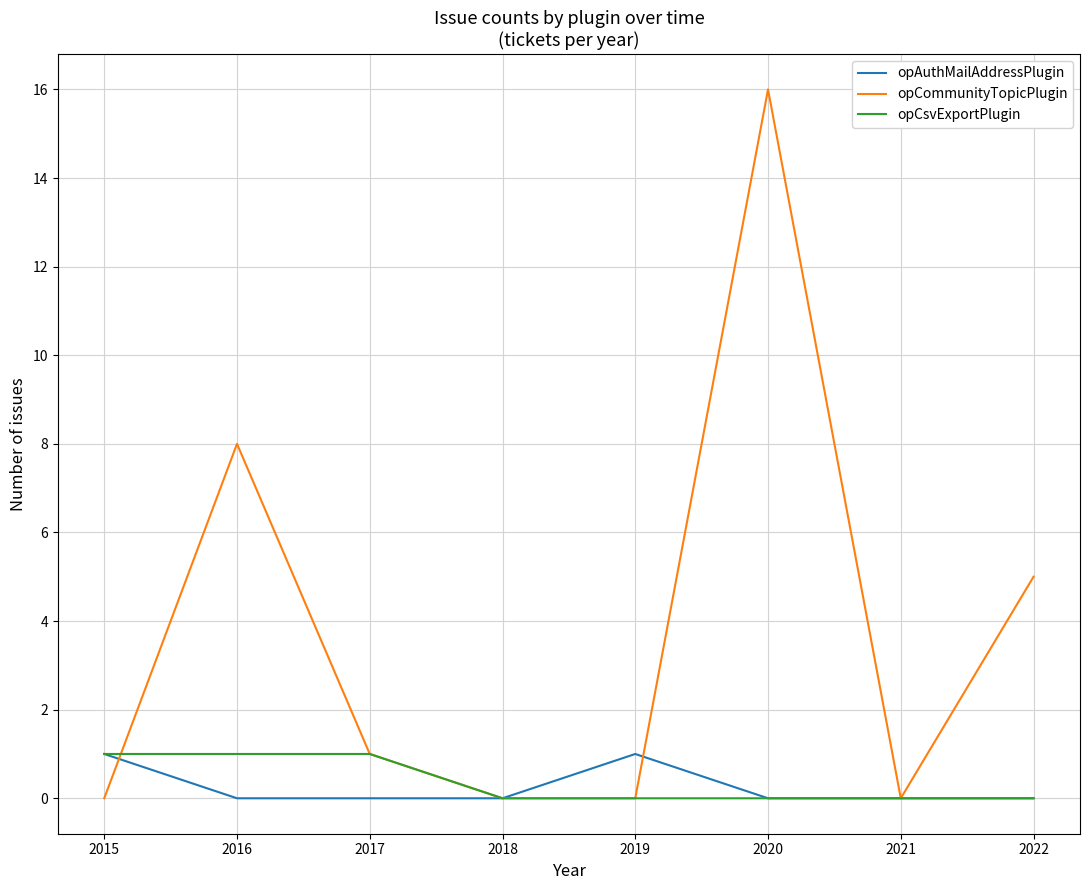

What is the difference between the maximum and second lowest values in the opCsvExportPlugin series?

1